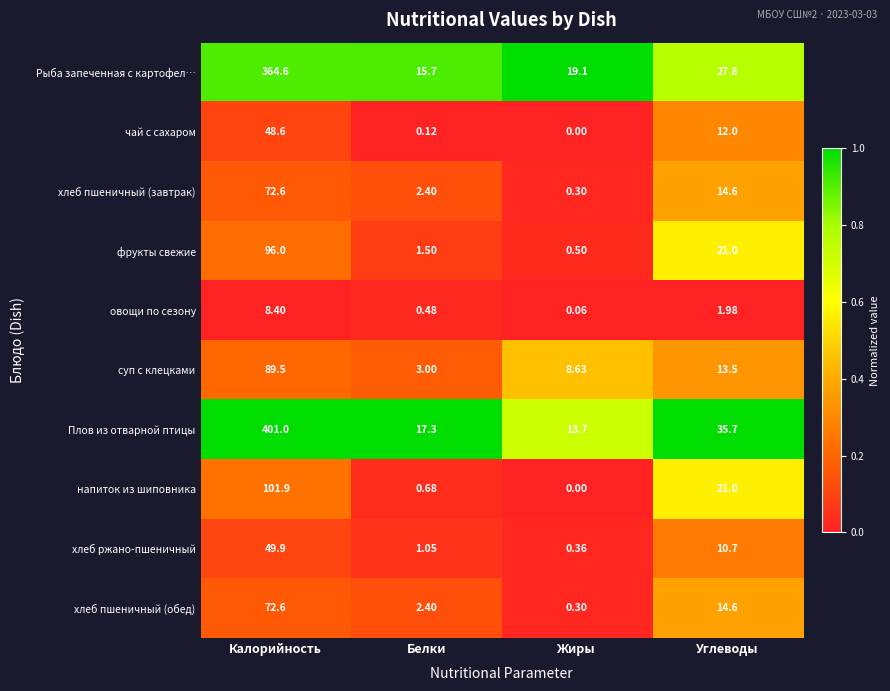

At which category is the sum across all series the highest?

Калорийность